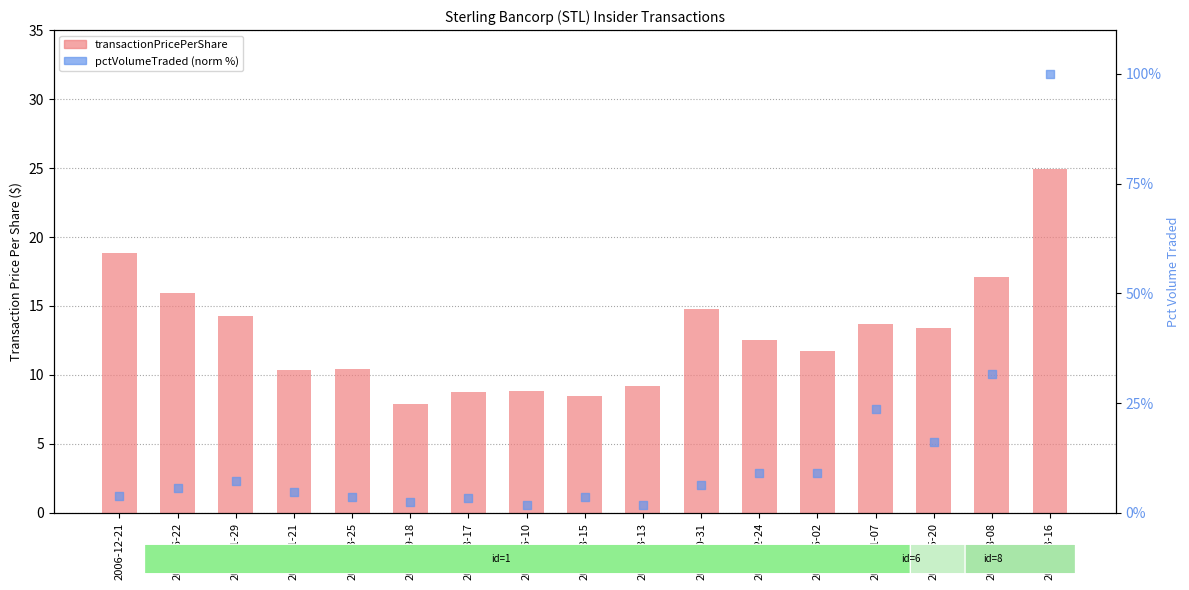

At how many categories does at least one series exceed 17?

4